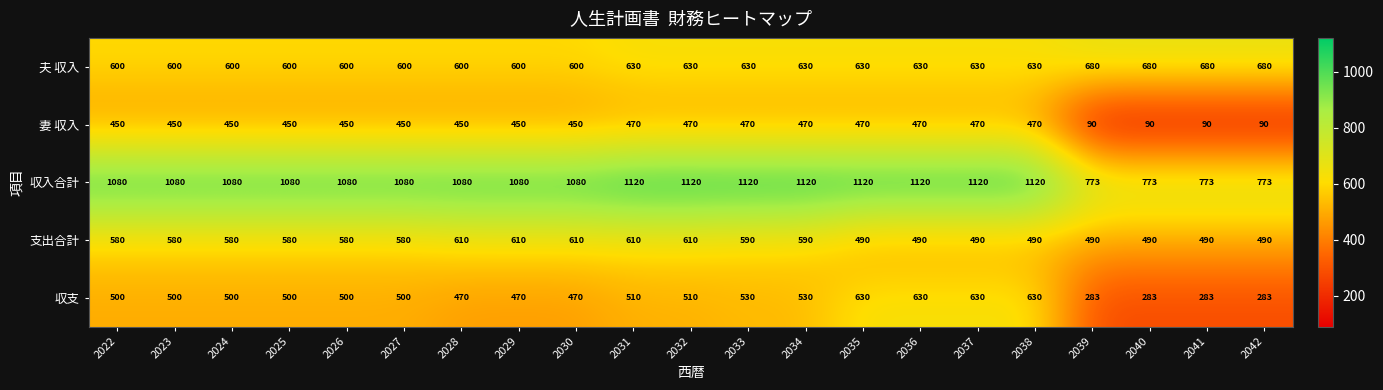

List the series in order of their peak value, lowest first.

妻 収入, 支出合計, 収支, 夫 収入, 収入合計